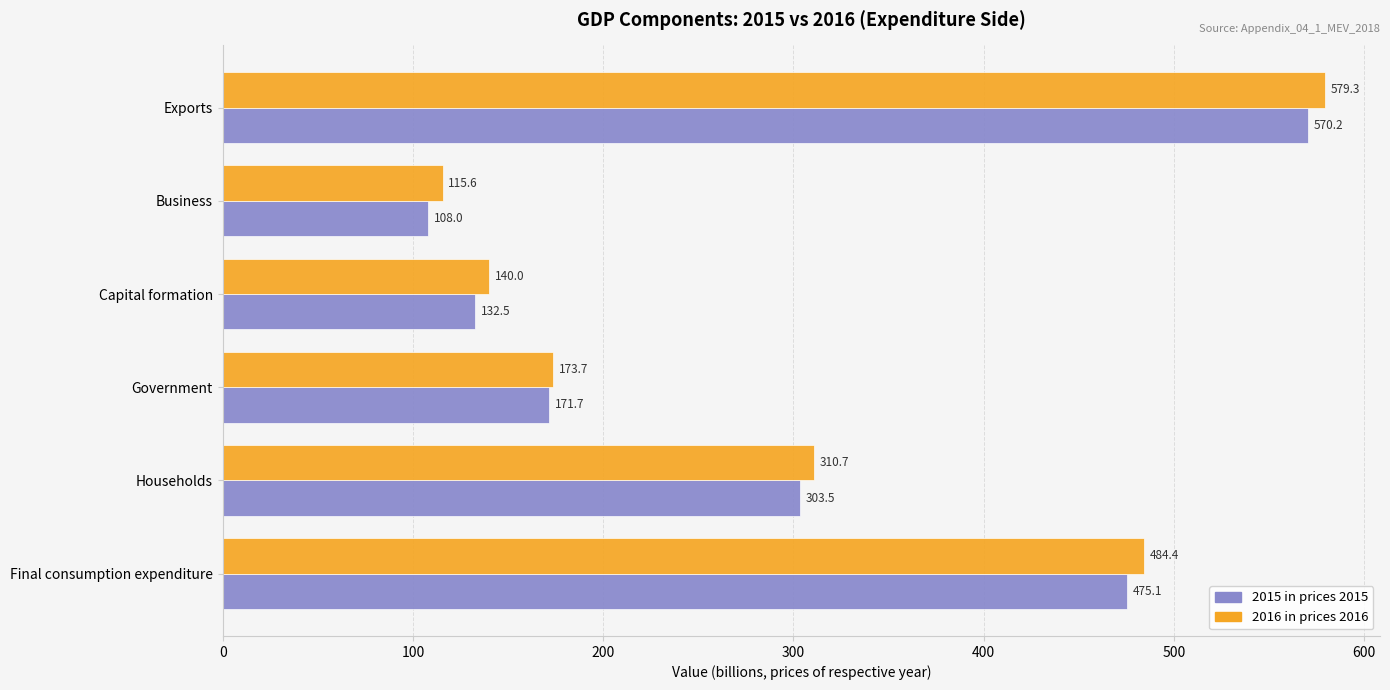

What is the difference between the second highest and second lowest values in the 2016 in prices 2016 series?

344.4